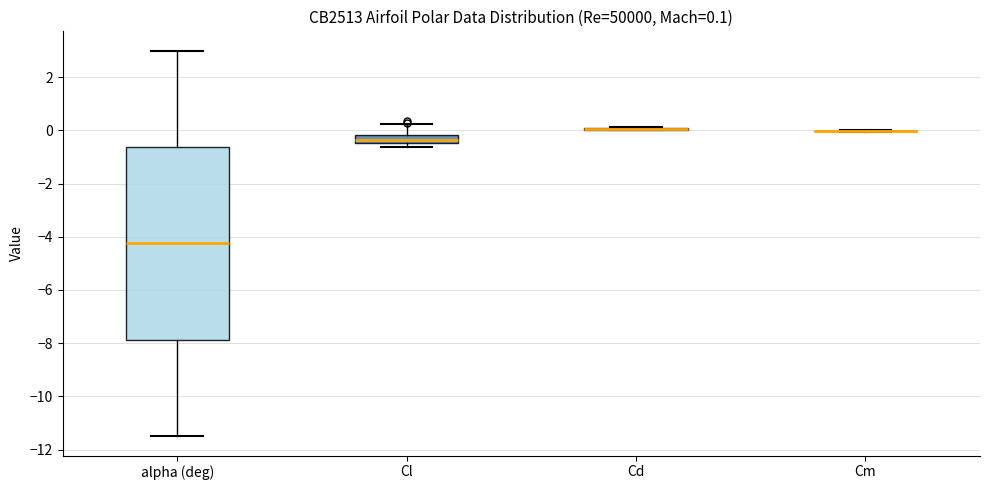

Comparing the boxes themselves (not the whiskers), which one is the tallest?

alpha (deg)